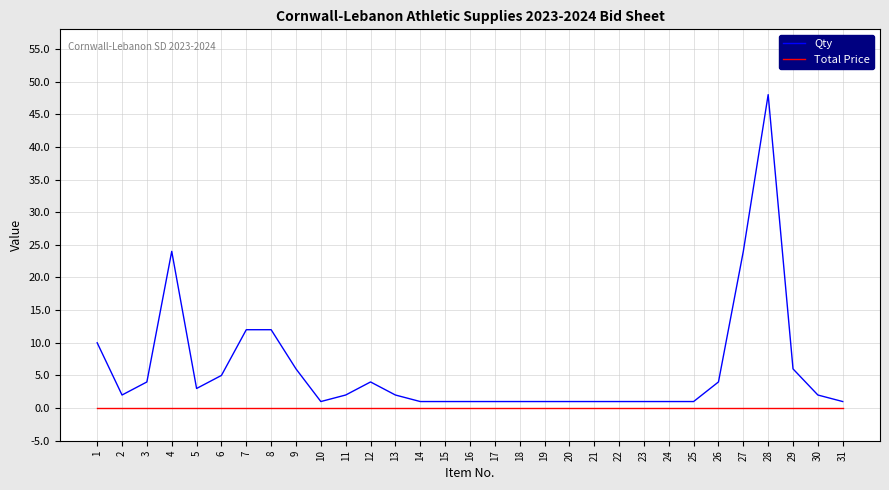

Which label corresponds to the largest value in the chart?

28